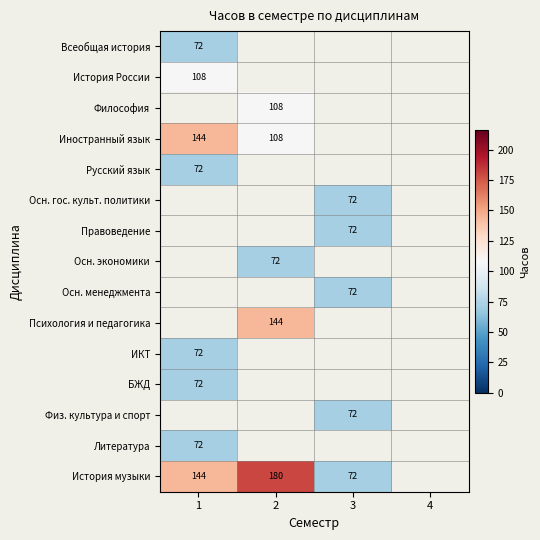

What is the sum of the История музыки values at 3 and 1?

216